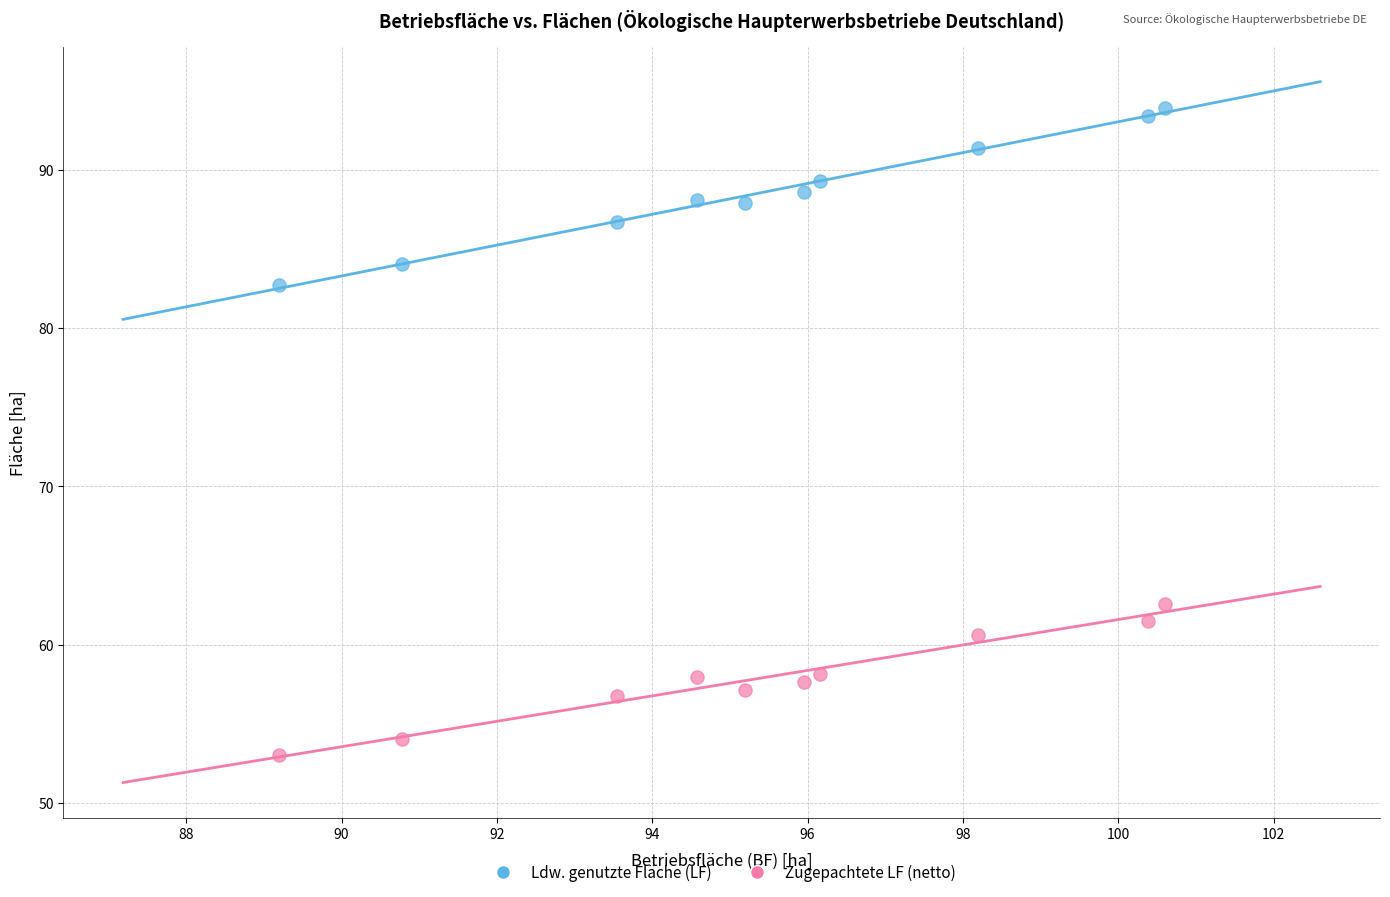

Which series contains the highest Y value?

Ldw. genutzte Fläche (LF)